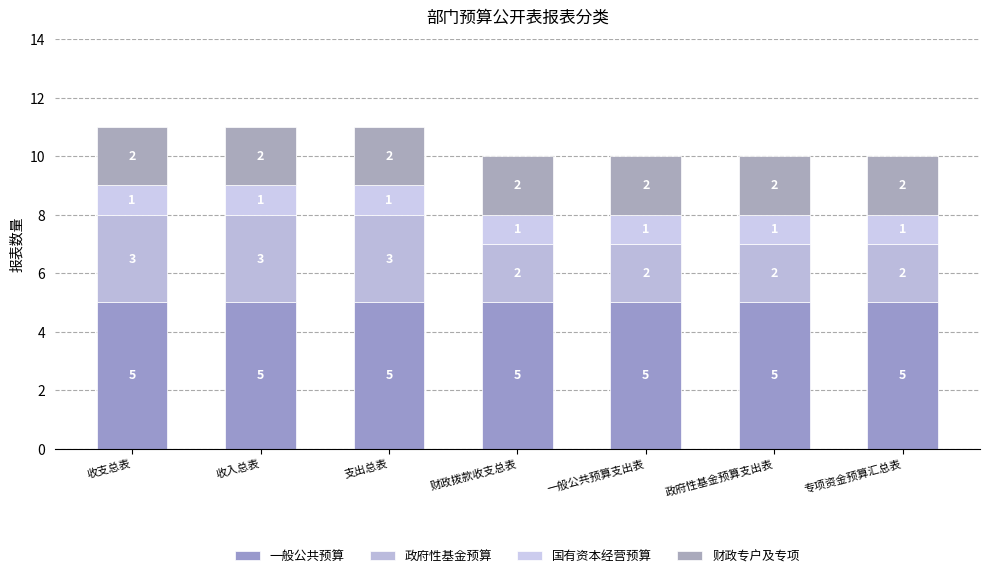

What is the average value of the 财政专户及专项 series?

2